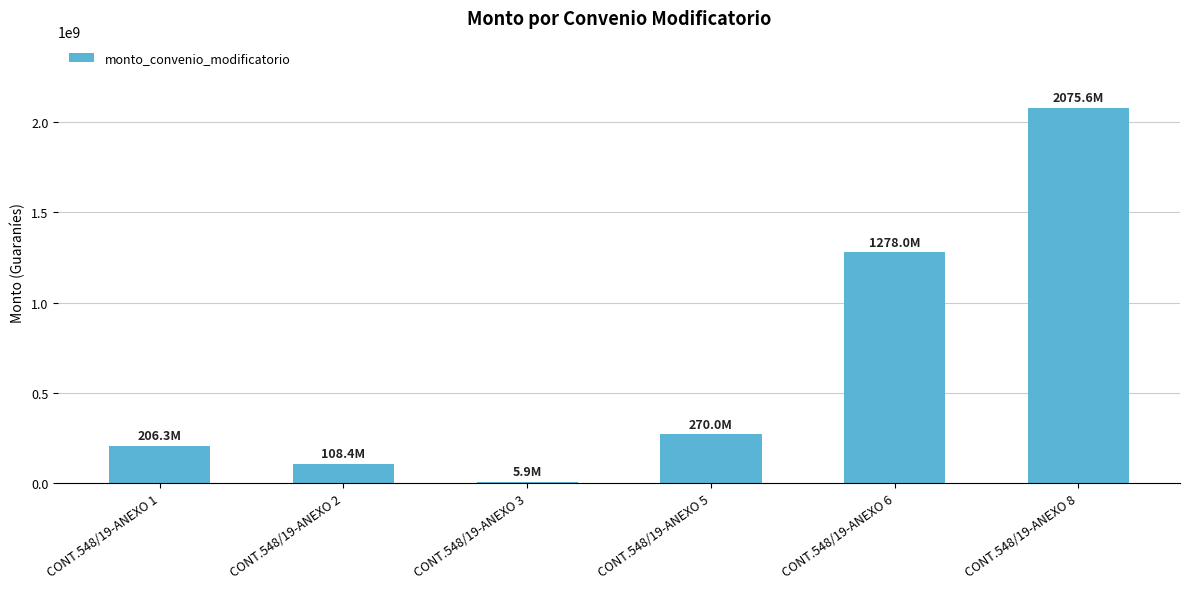

True or false: the data shows 336833166 at CONT.548/19-ANEXO 1.

False